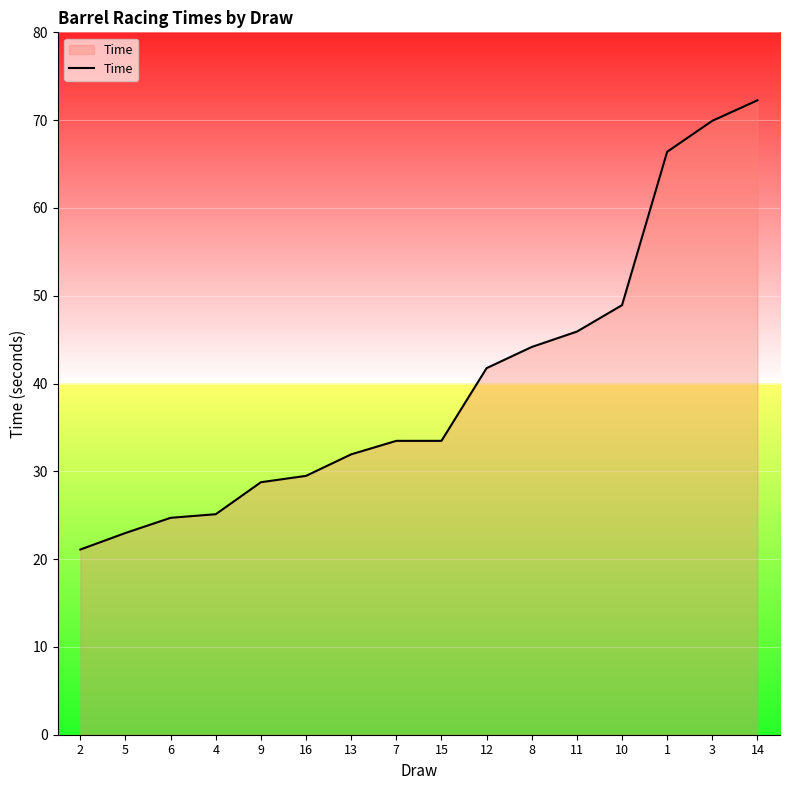

What is the sum of all values?

640.3